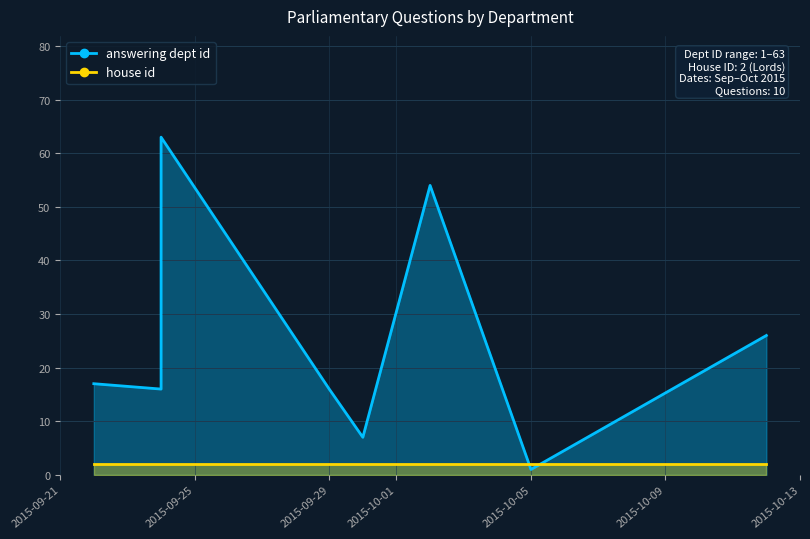

What are all the series names shown in the legend?

answering dept id, house id